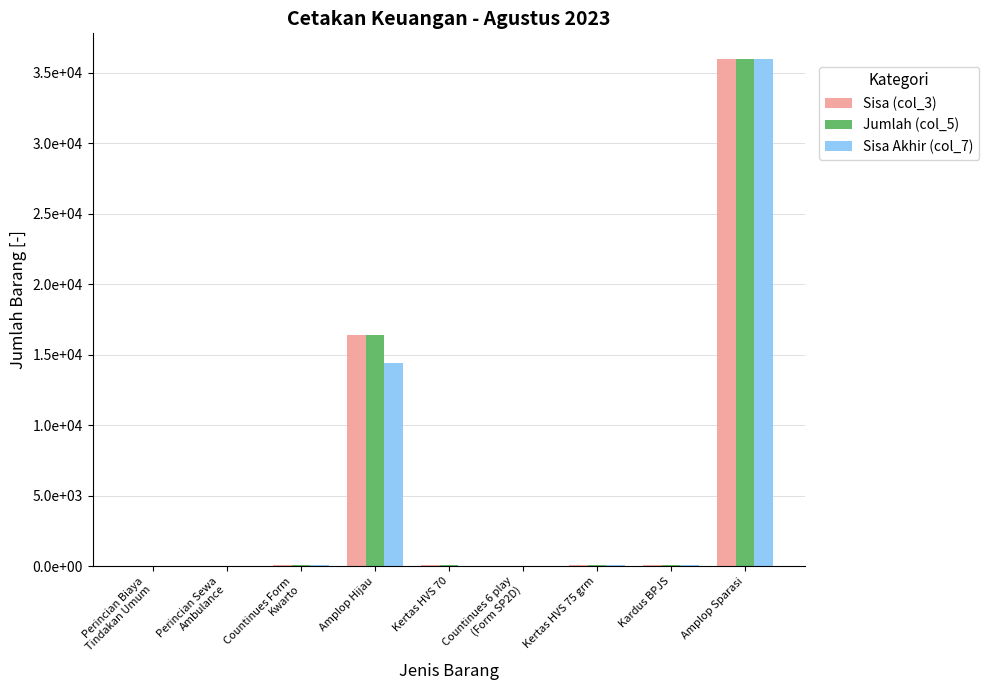

What are all the series names shown in the legend?

Sisa (col_3), Jumlah (col_5), Sisa Akhir (col_7)